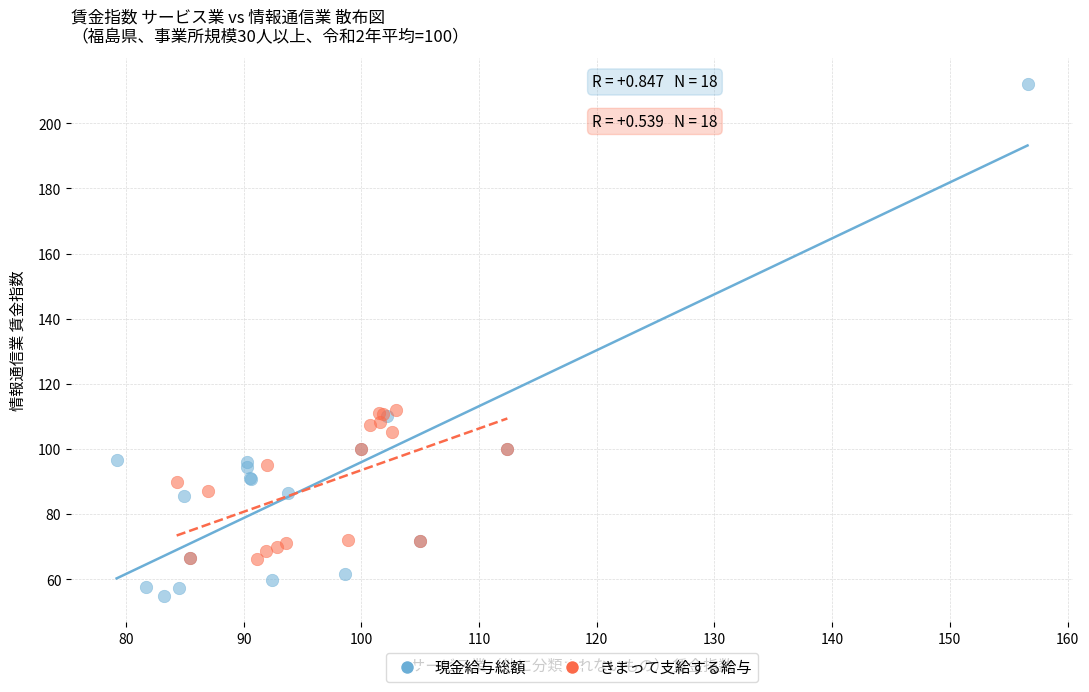

Which series reaches the maximum Y coordinate?

現金給与総額